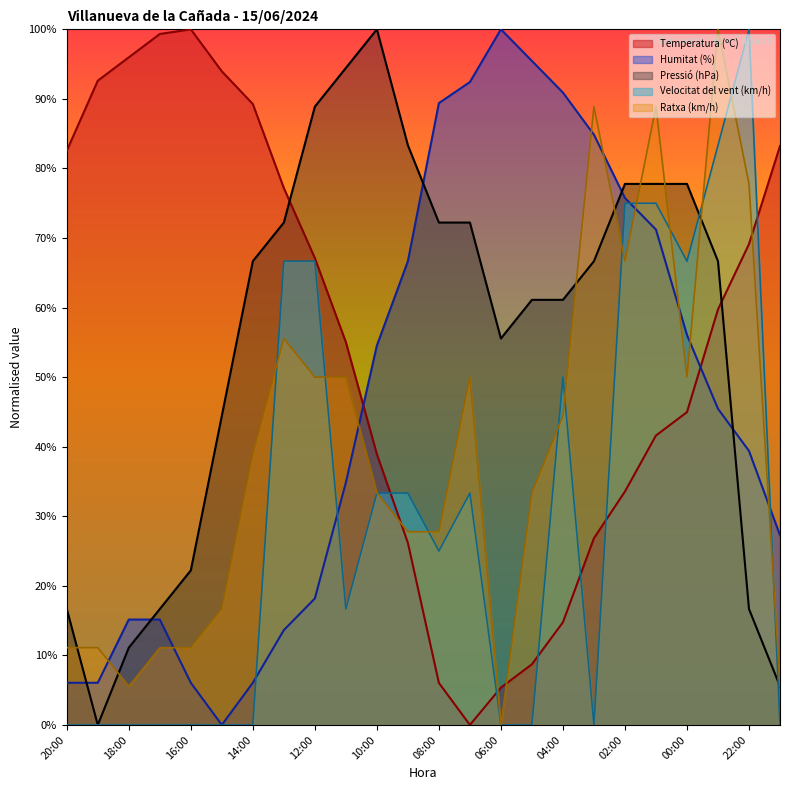

What are all the series names shown in the legend?

Temperatura (ºC), Humitat (%), Pressió (hPa), Velocitat del vent (km/h), Ratxa (km/h)